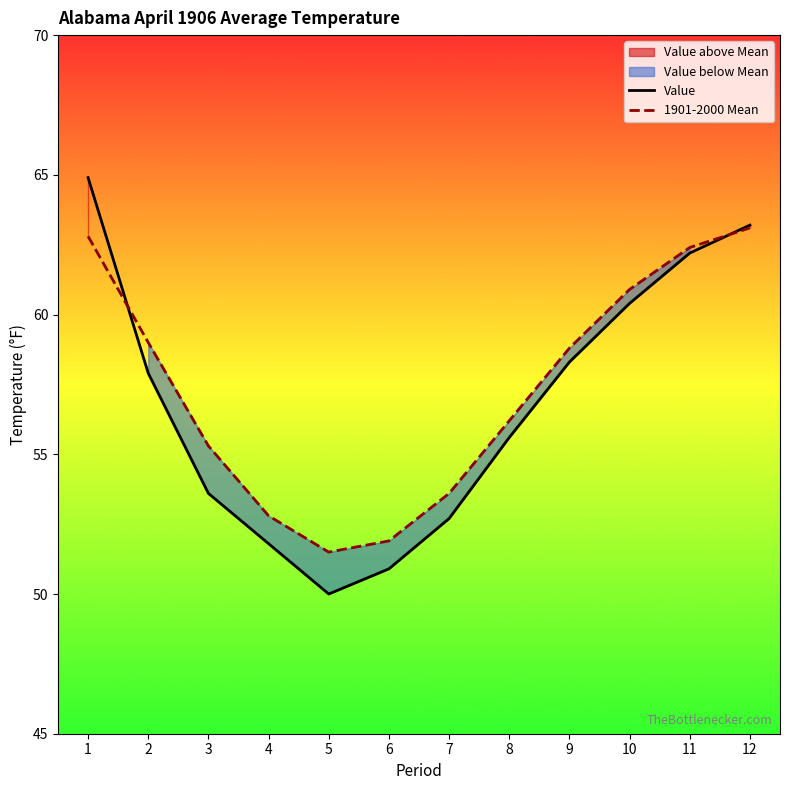

What is the difference between the Value values at 9 and 10?

2.1